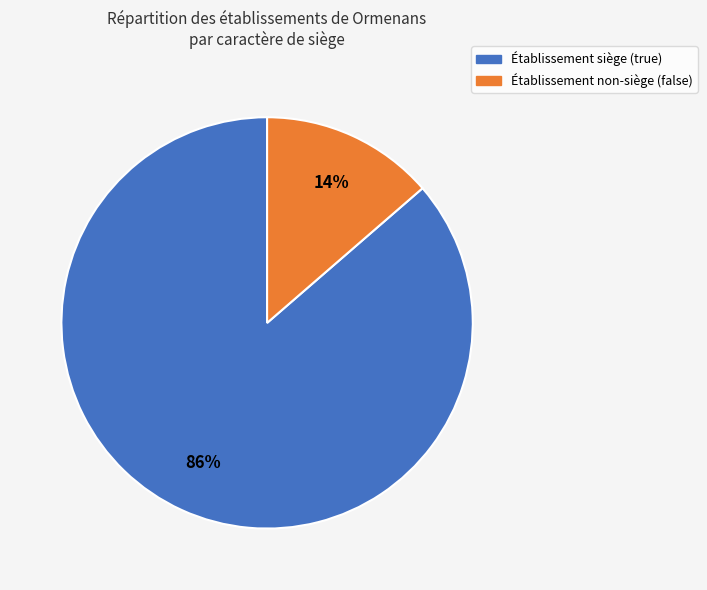

To the nearest percent, what is the average slice percentage?

50%